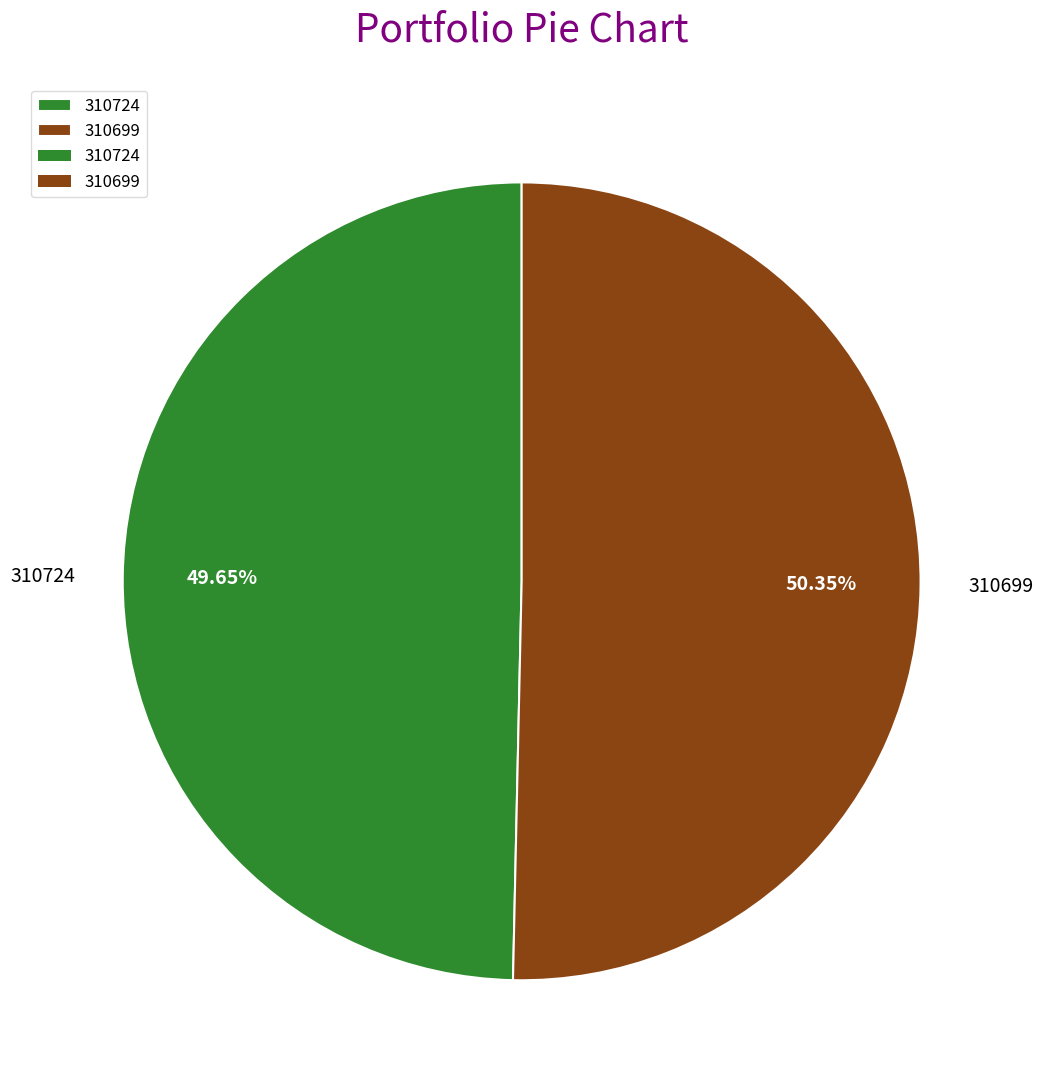

What is the majority slice?

310699